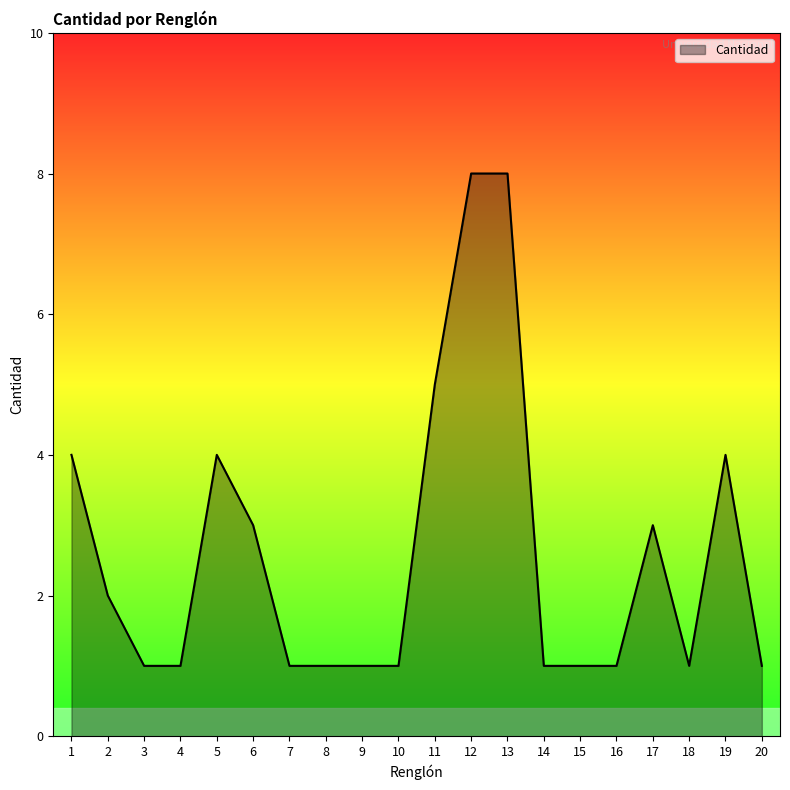

True or false: the data shows 1 at 18.

True